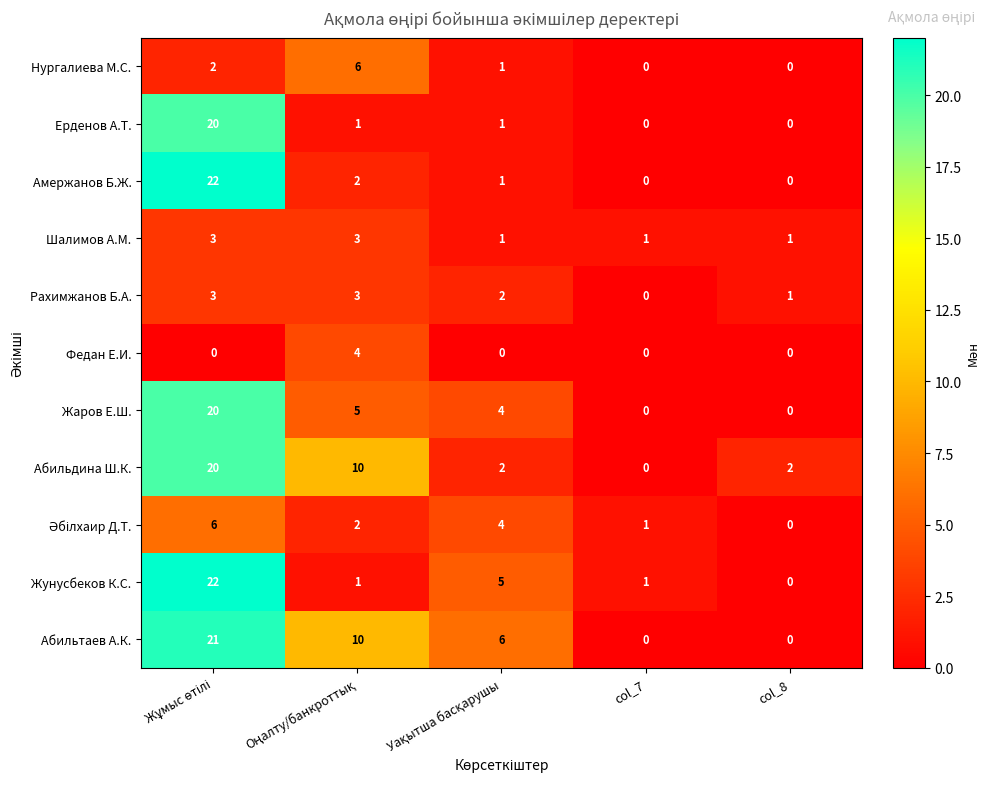

Which series has the largest total across all categories?

Абильтаев А.К.